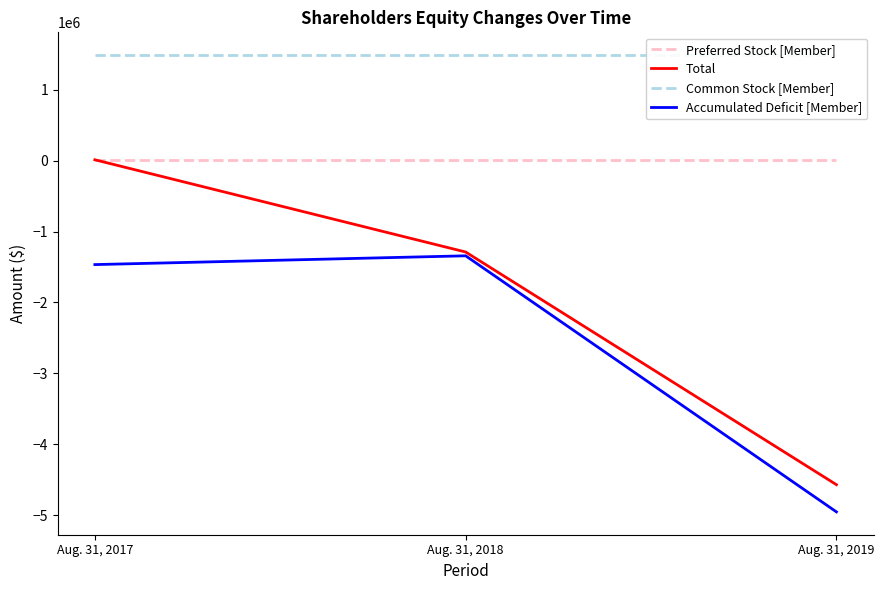

How many categories are shown in the chart?

3